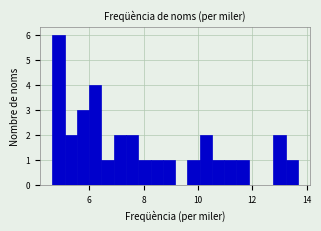

Around what value on the x-axis is the tallest bar? Give the approximate position of its centre, as read against the axis.

4.8